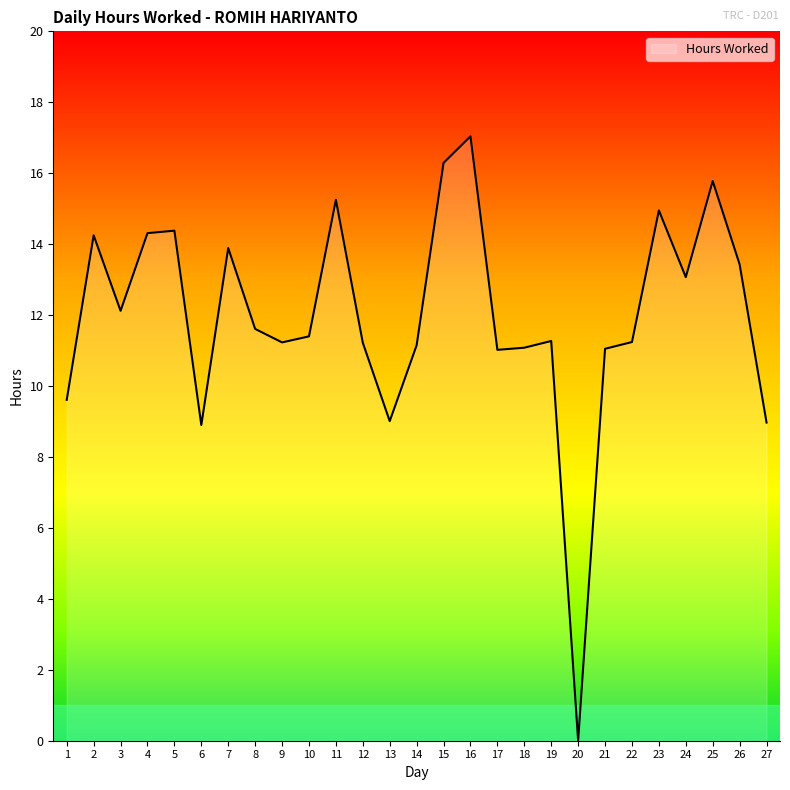

What is the sum of all values?

323.5